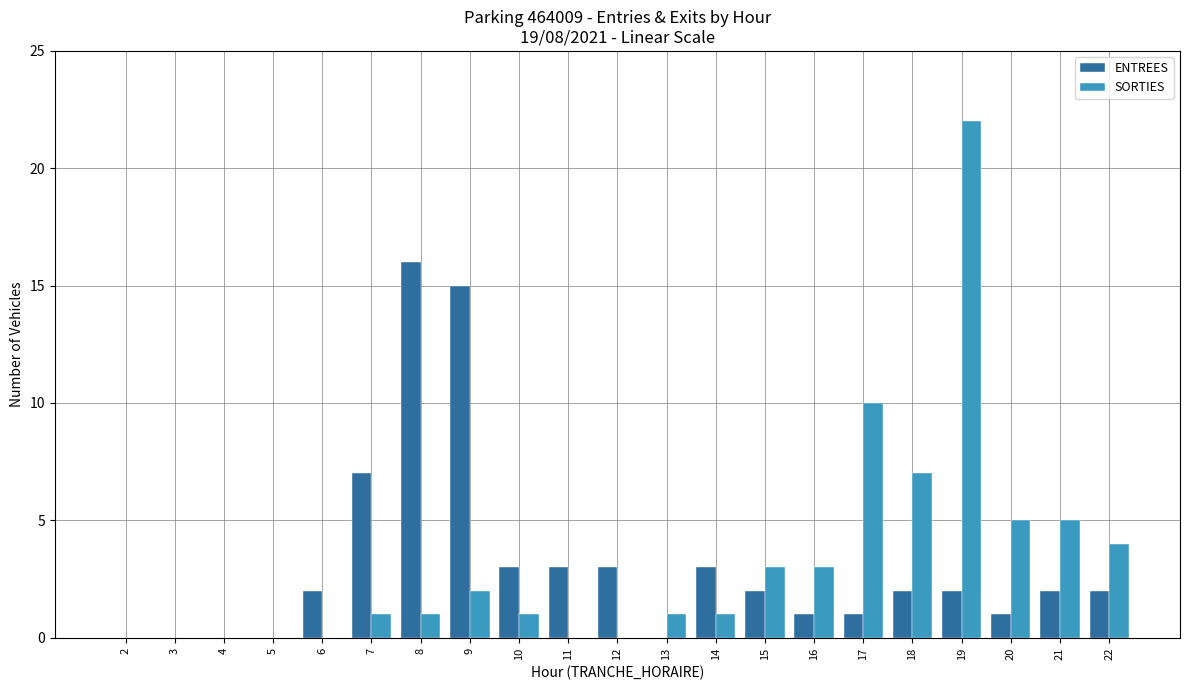

Is the value of SORTIES at 15 greater than the value of ENTREES at 7?

No